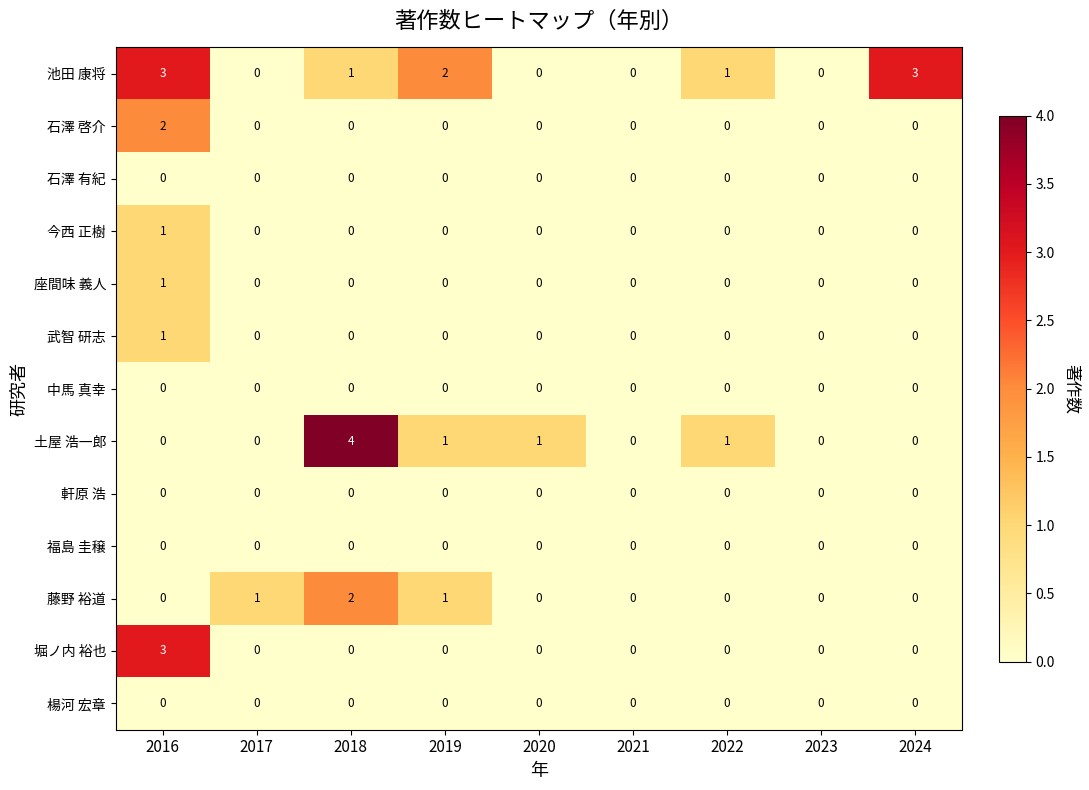

What is the maximum value shown in the chart?

4